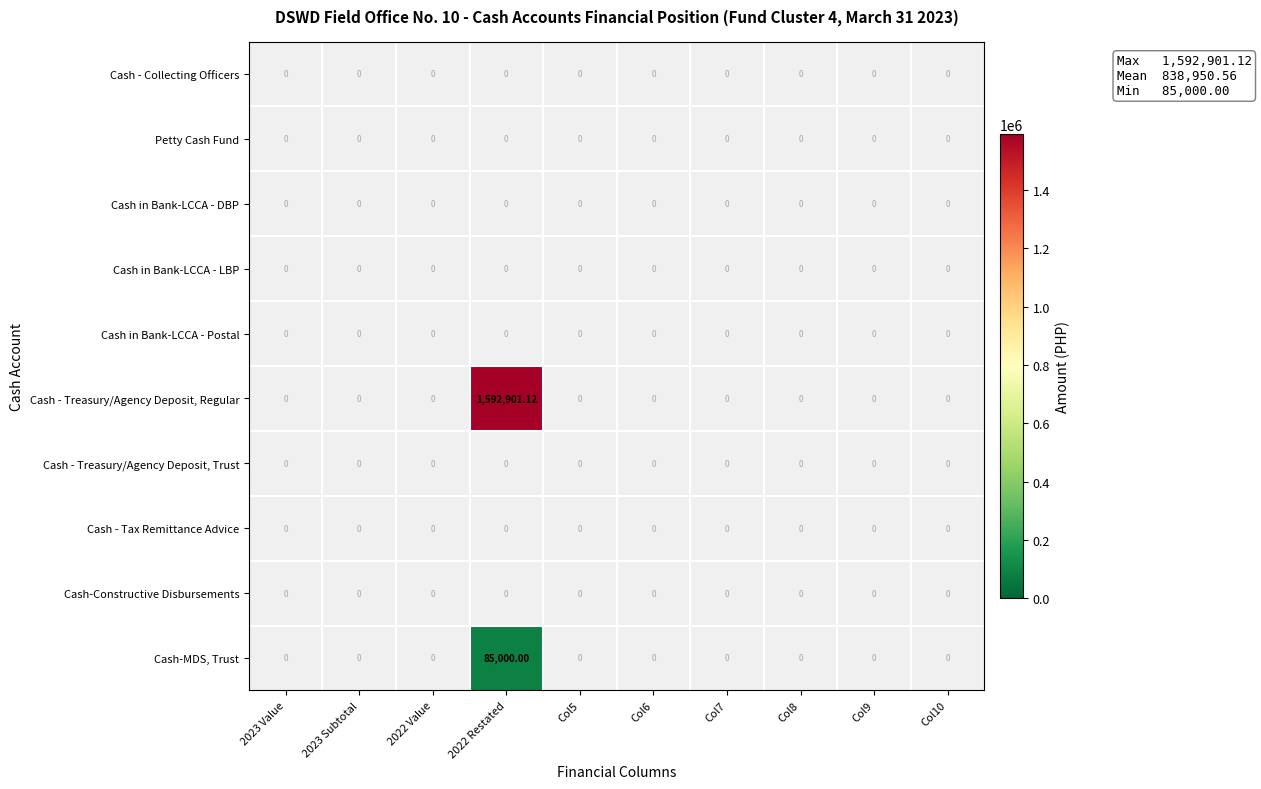

List the series in order of their overall mean, lowest first.

Cash - Collecting Officers, Petty Cash Fund, Cash in Bank-LCCA - DBP, Cash in Bank-LCCA - LBP, Cash in Bank-LCCA - Postal, Cash - Treasury/Agency Deposit, Regular, Cash - Treasury/Agency Deposit, Trust, Cash - Tax Remittance Advice, Cash-Constructive Disbursements, Cash-MDS, Trust